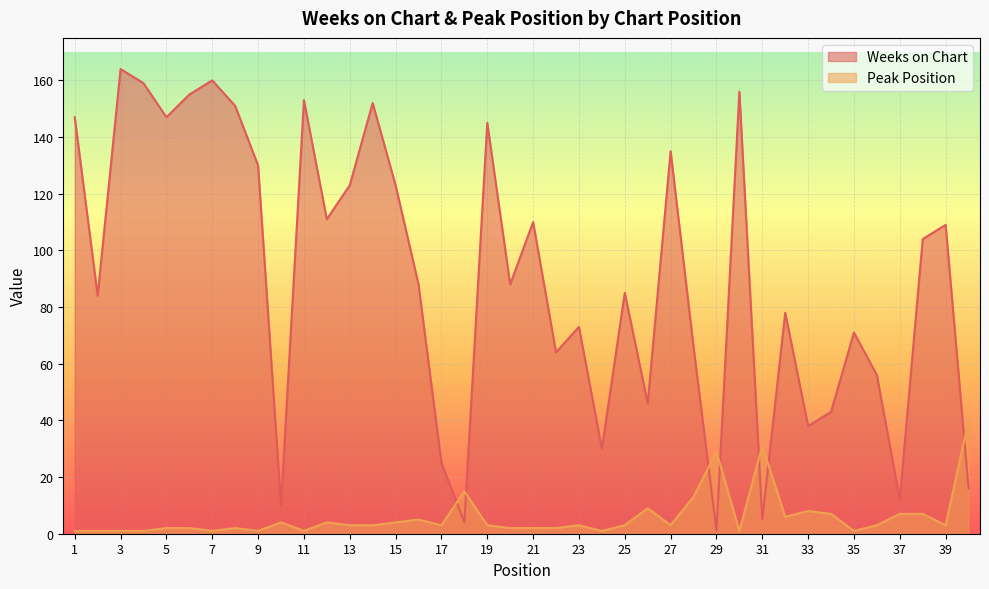

Which has a higher value, 32 or 26?

32